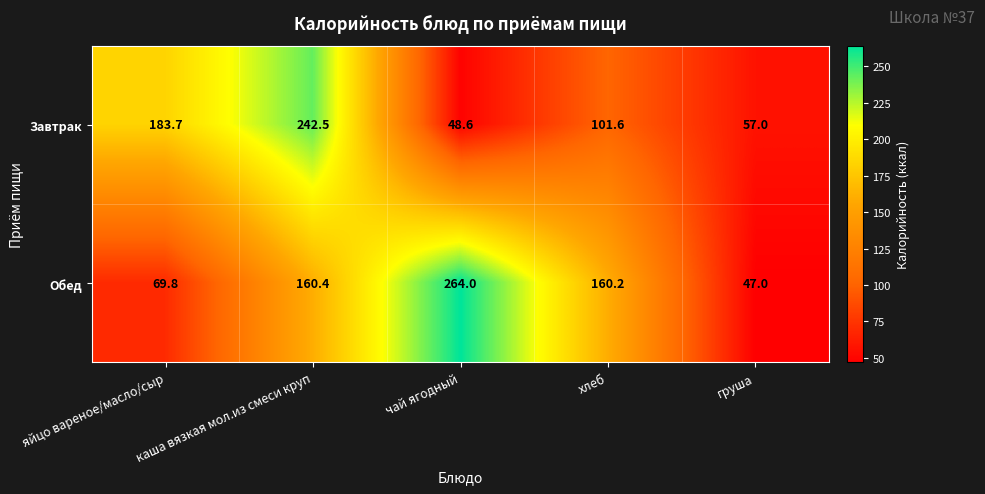

Which series changed the most between яйцо вареное/масло/сыр and чай ягодный?

Обед